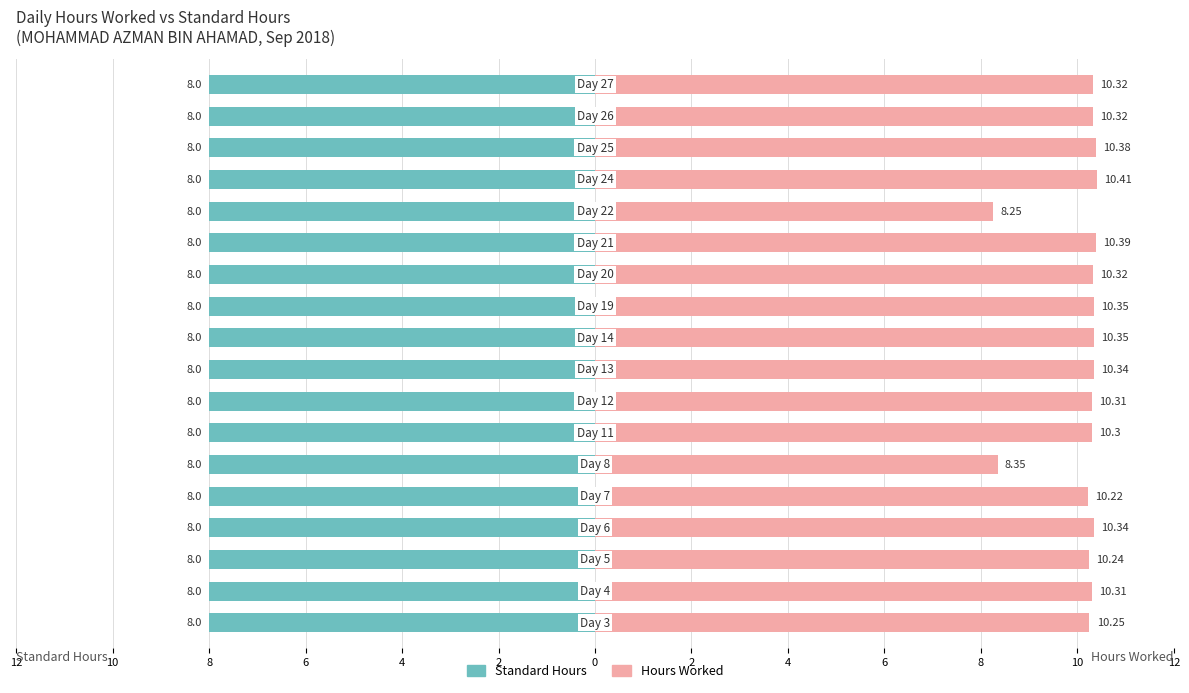

How many bars are there in each group?

2